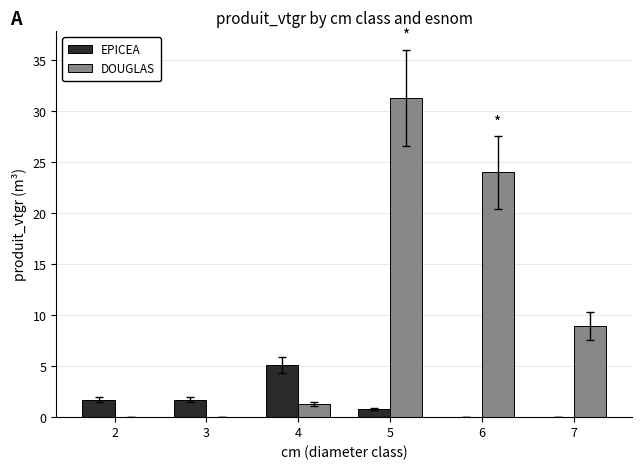

Reading right to left, what are all the values shown in this chart?

EPICEA: 0.0	0.0	0.8	5.1	1.7	1.7
DOUGLAS: 8.9	24.0	31.3	1.3	0.0	0.0